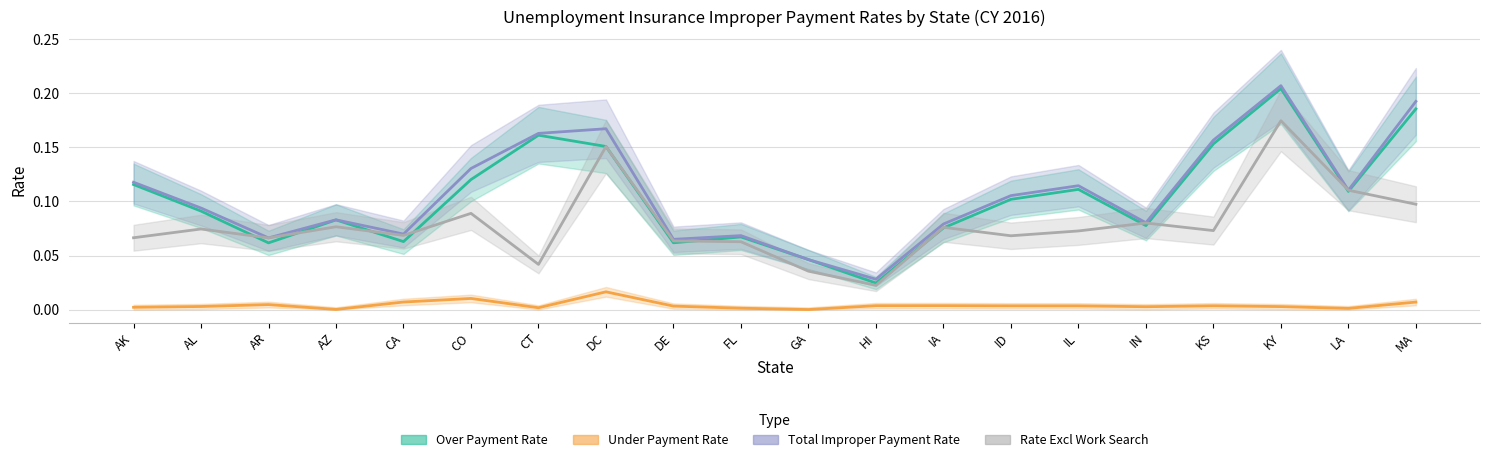

What position from the right is AL?

19